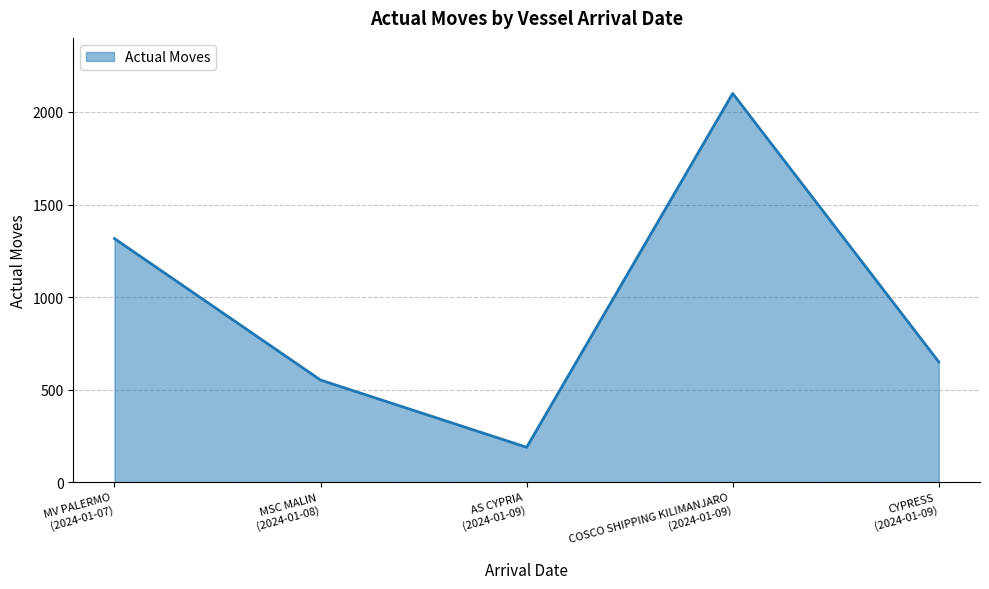

At which category does the chart reach its minimum across all series?

AS CYPRIA
(2024-01-09)